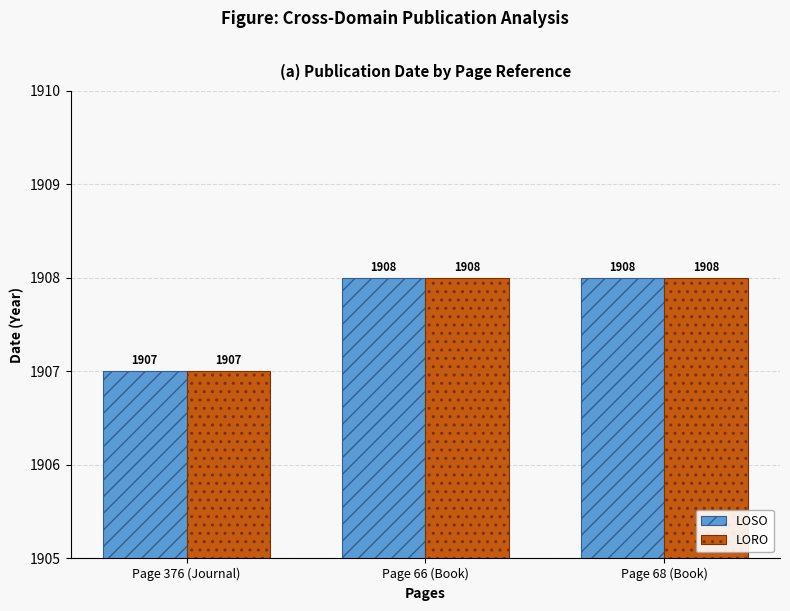

What is the lowest value of the LORO series?

1907